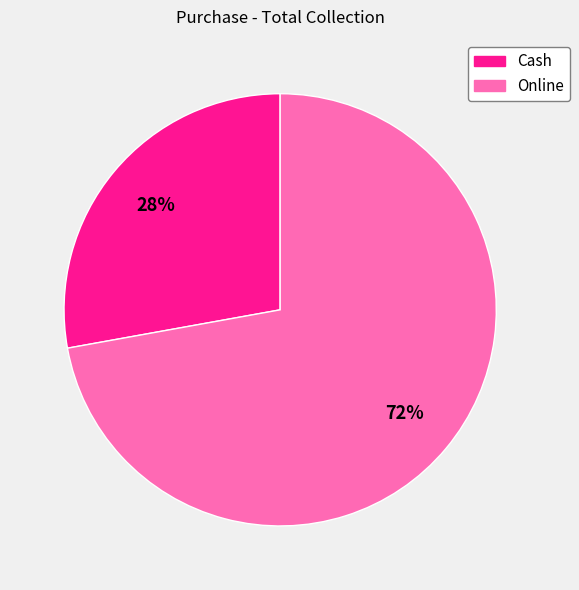

To the nearest percent, what is the average slice percentage?

50%